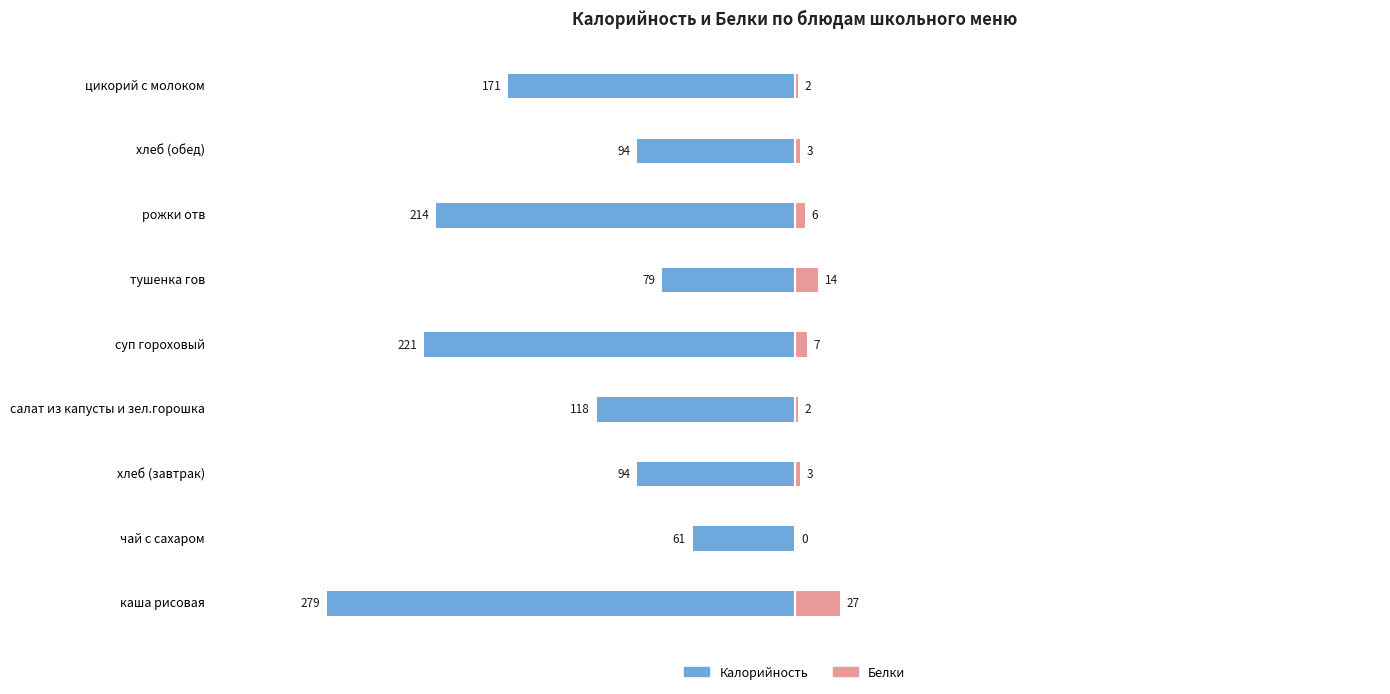

Does the chart contain stacked bars?

No